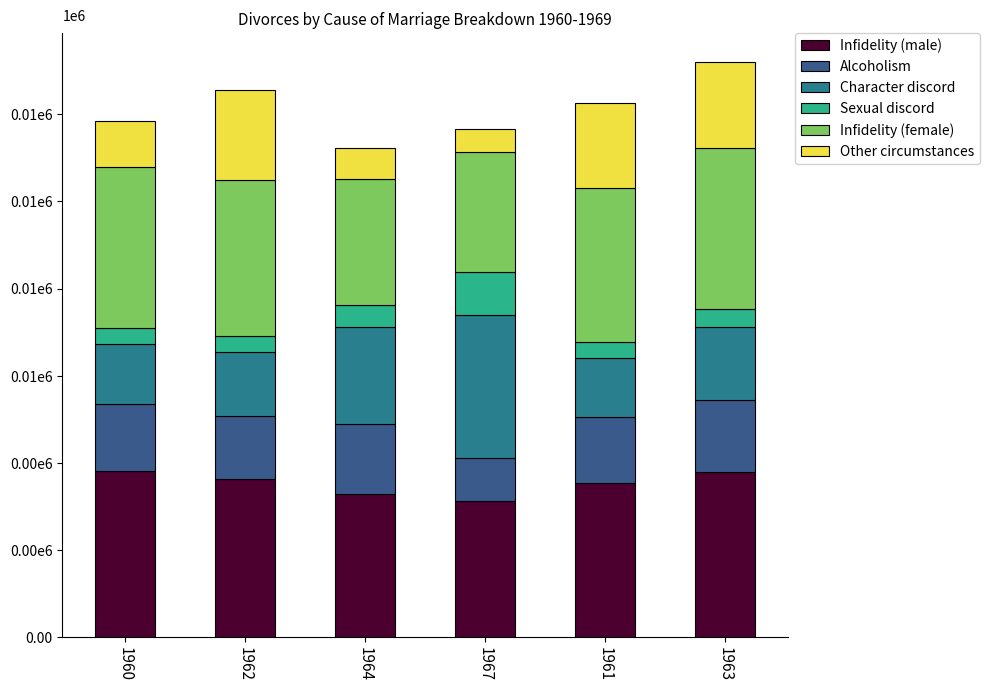

What is the sum of all Character discord values?

11366